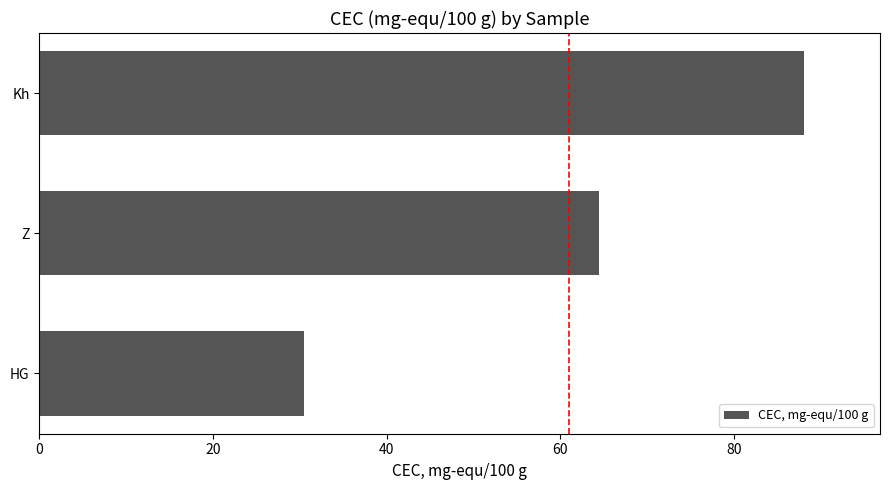

List the labels in order of value, smallest first.

HG, Z, Kh